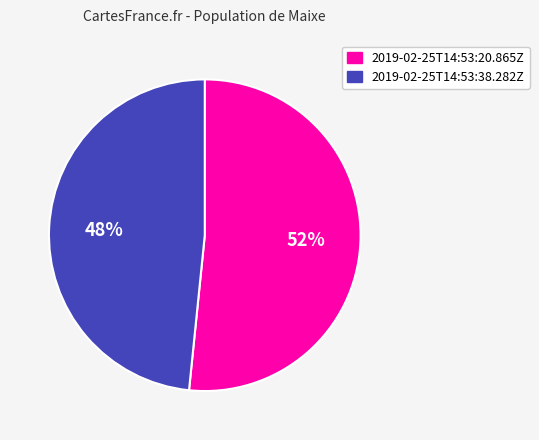

What percentage is the 2019-02-25T14:53:20.865Z slice, to the nearest percent?

52%